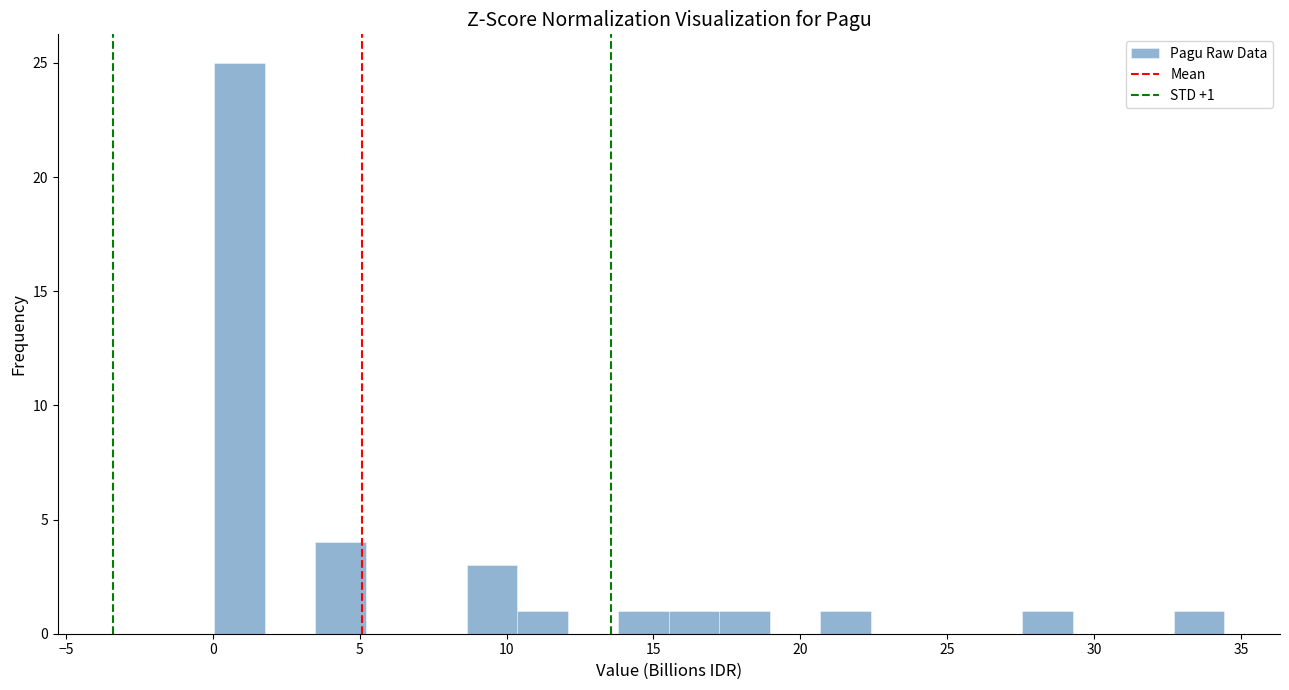

Around what value on the x-axis is the tallest bar? Give the approximate position of its centre, as read against the axis.

1.0